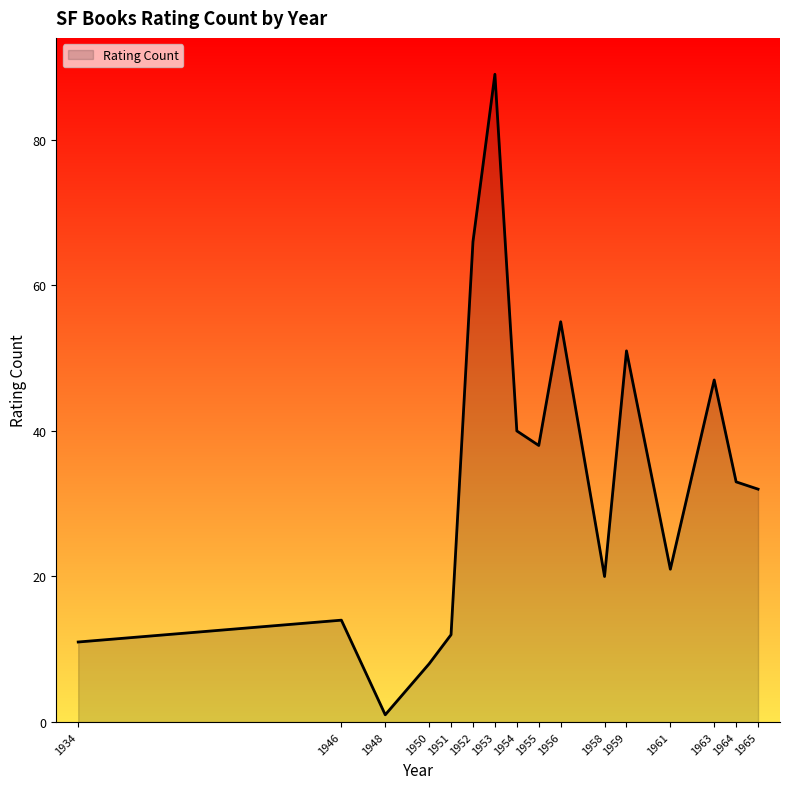

What is the sum of all values?

538